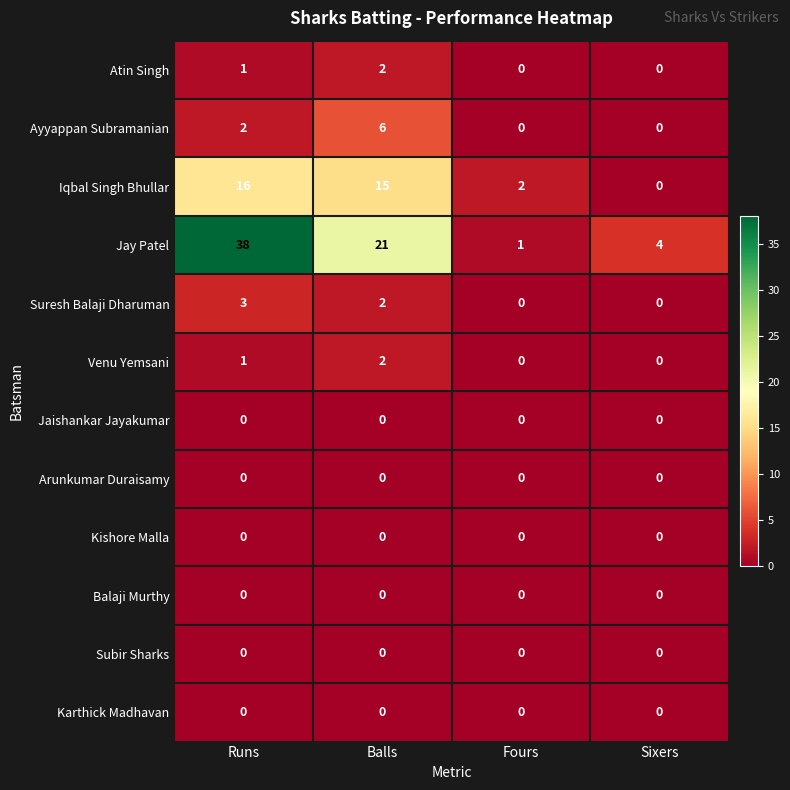

Rank the categories by Jay Patel value from highest to lowest.

Runs, Balls, Sixers, Fours